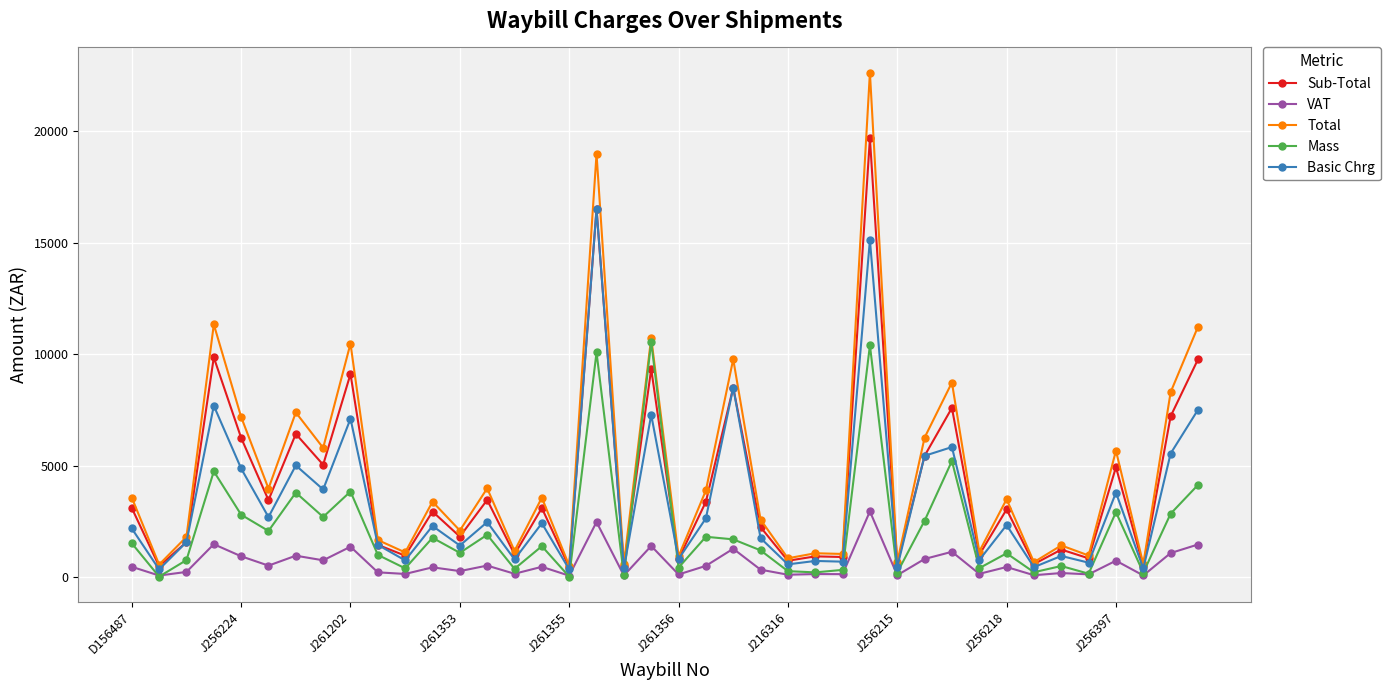

True or false: Total has more than 1 points higher than both neighbors.

True